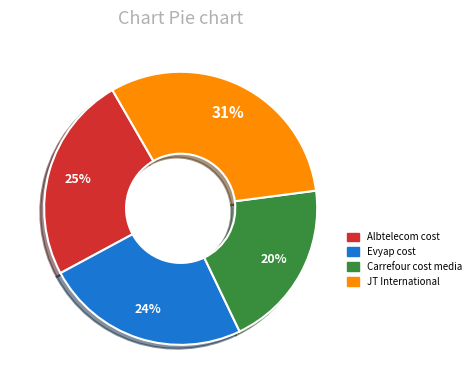

Is there any slice that represents more than half of the pie?

No